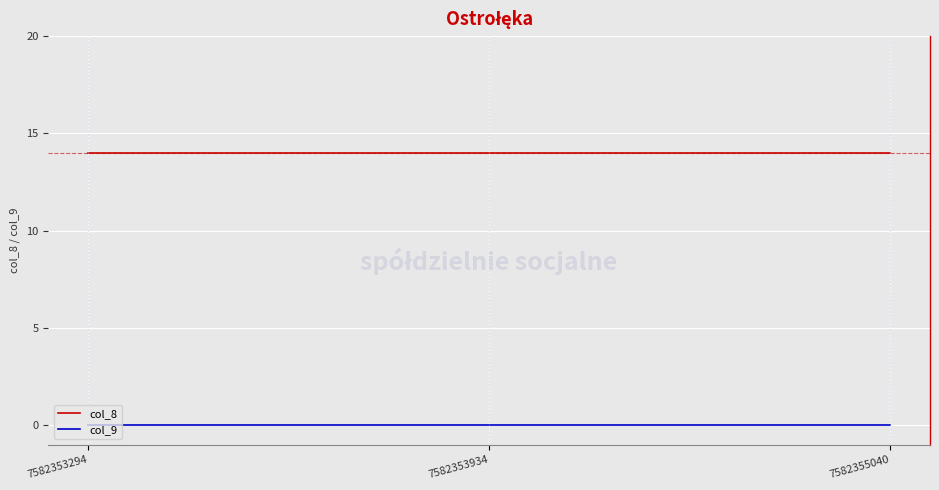

Reading right to left, extract all data points from this chart.

col_8: 14	14	14
col_9: 0	0	0